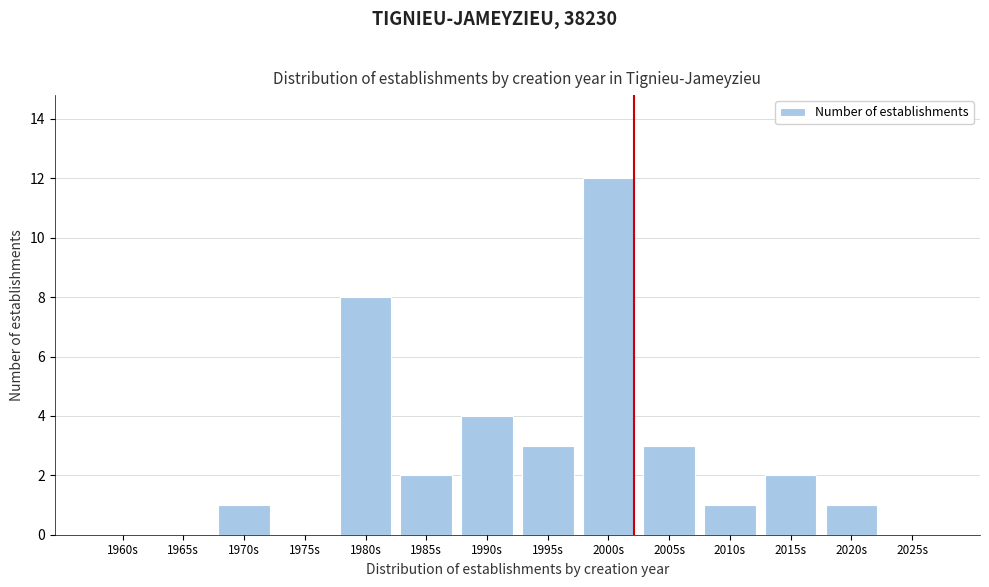

Reading right to left, what are all the values shown in this chart?

2025s=0	2020s=1	2015s=2	2010s=1	2005s=3	2000s=12	1995s=3	1990s=4	1985s=2	1980s=8	1975s=0	1970s=1	1965s=0	1960s=0